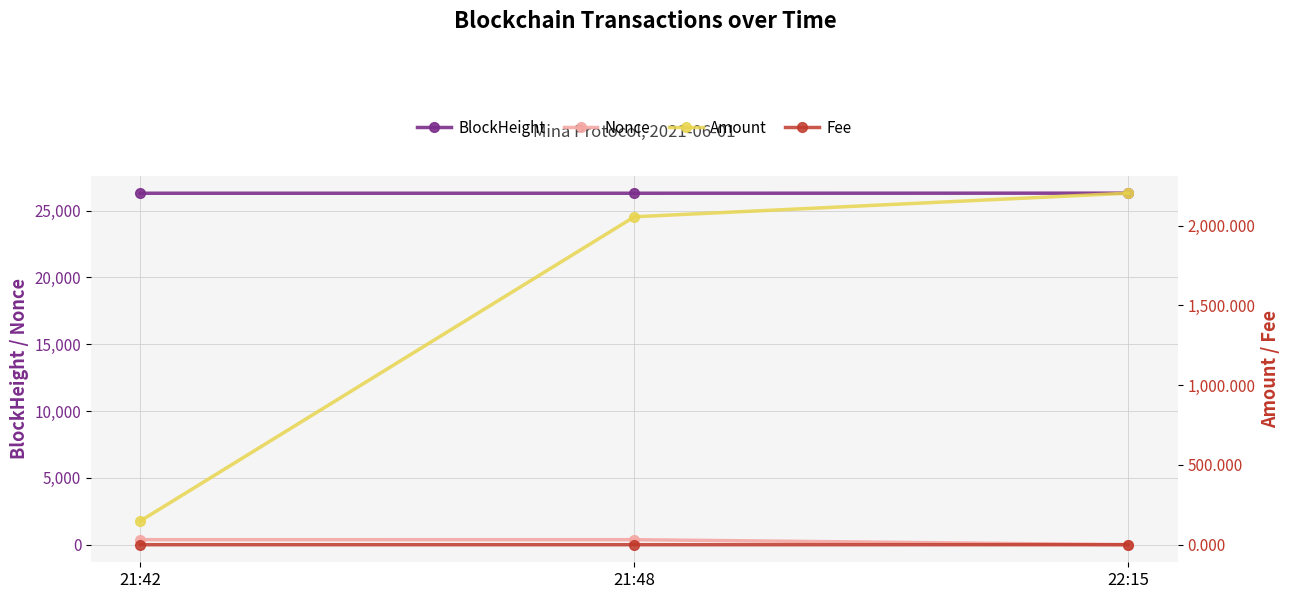

What is the label of the 3rd point from the left?

22:15